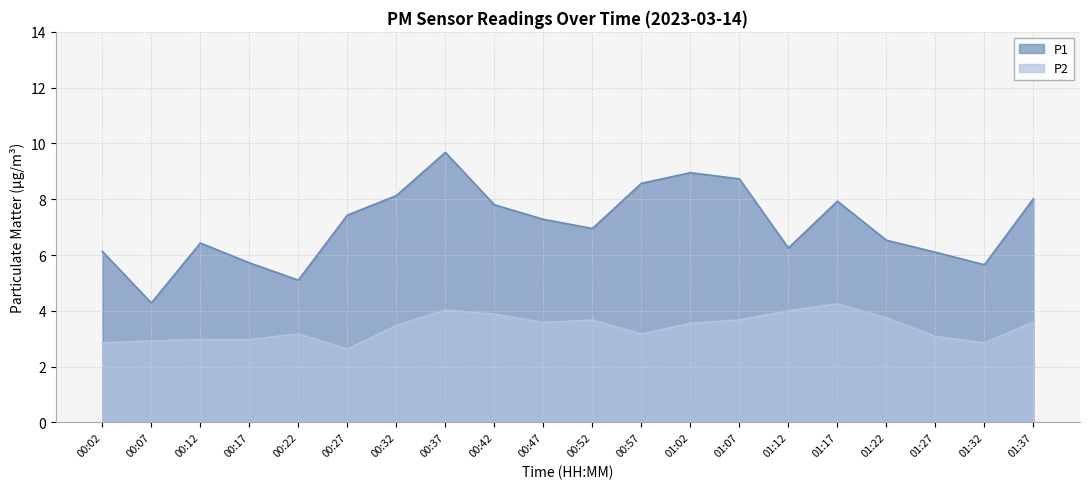

What are all the series names shown in the legend?

P1, P2